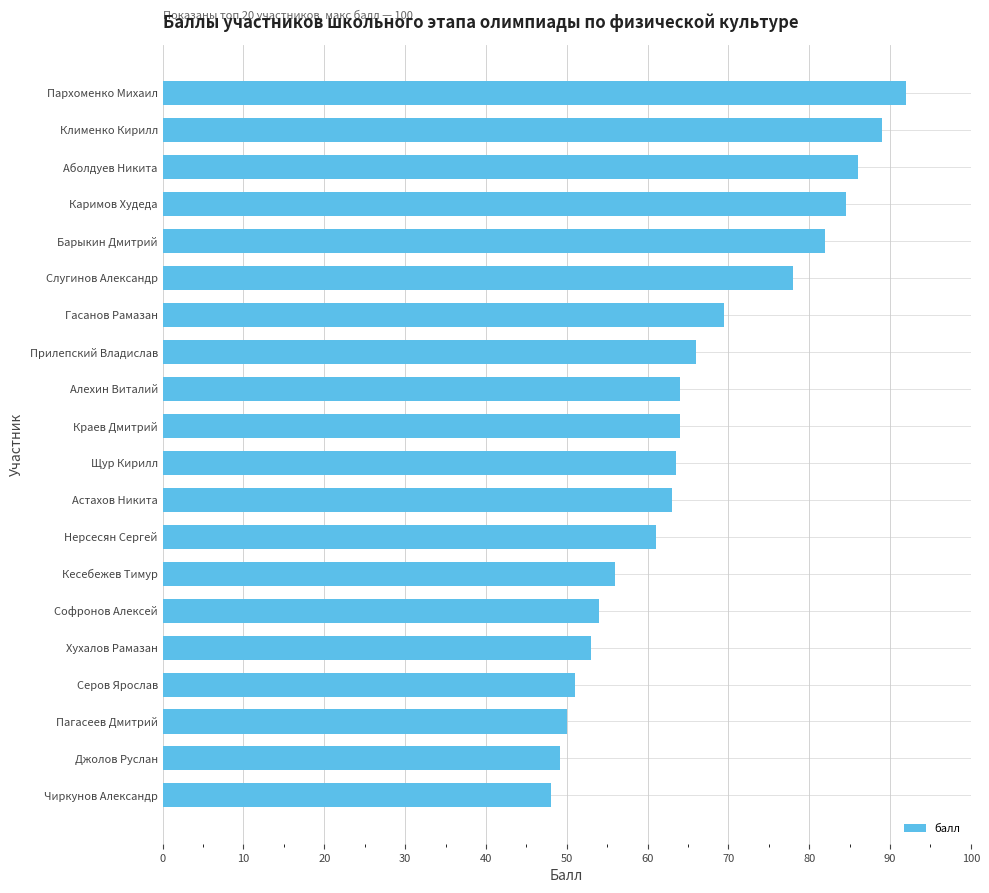

What is the sum of the values at Пагасеев Дмитрий and Чиркунов Александр?

98.0